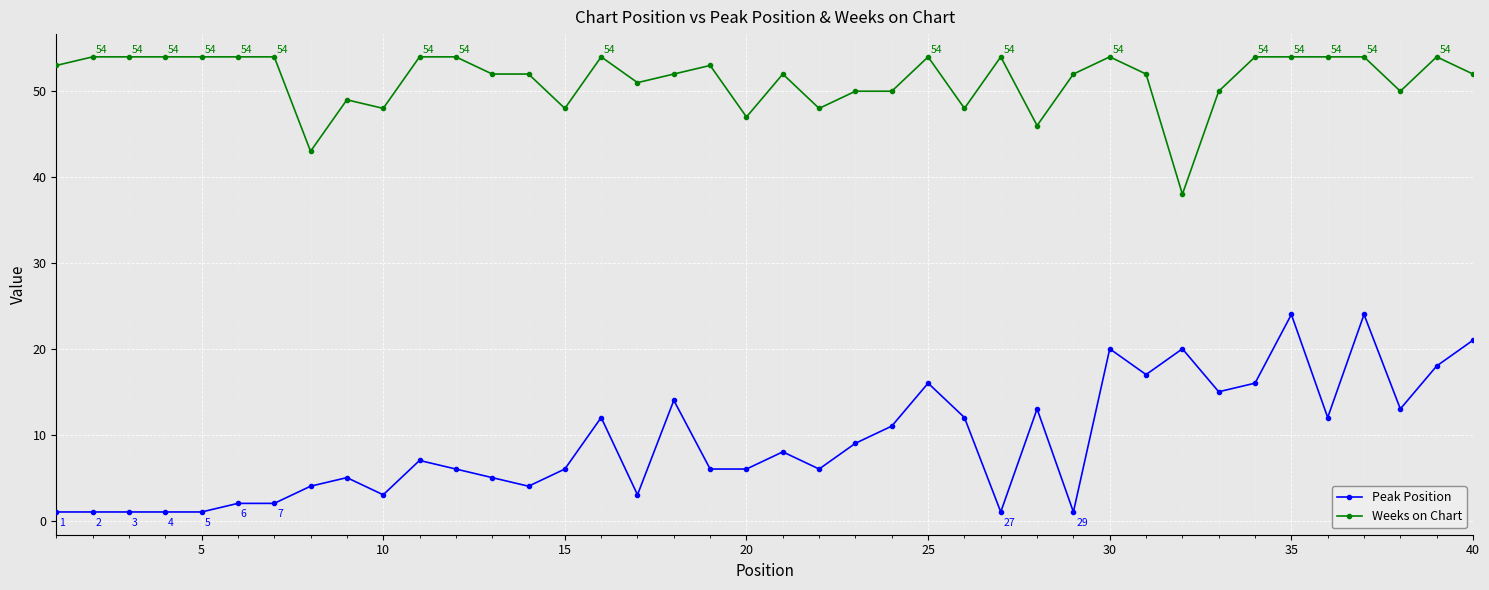

True or false: Peak Position and Weeks on Chart intersect in this chart.

False